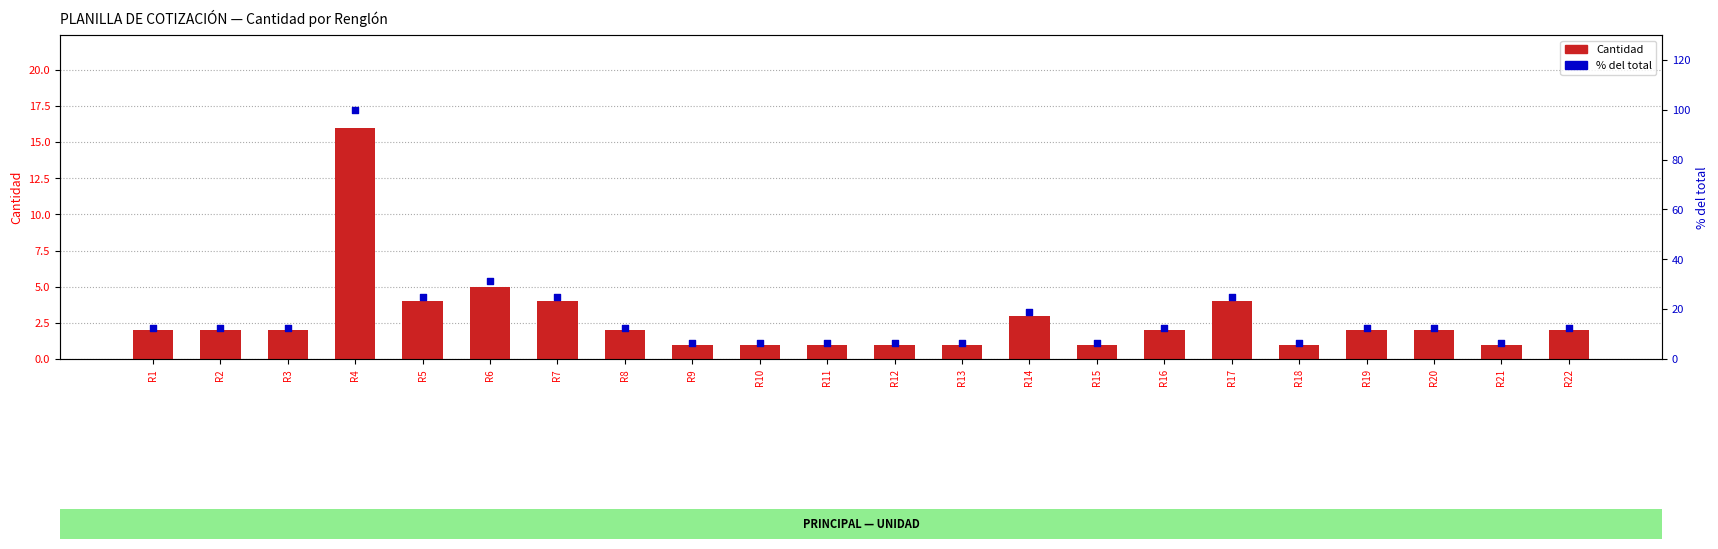

Which series has the largest total across all categories?

% del total